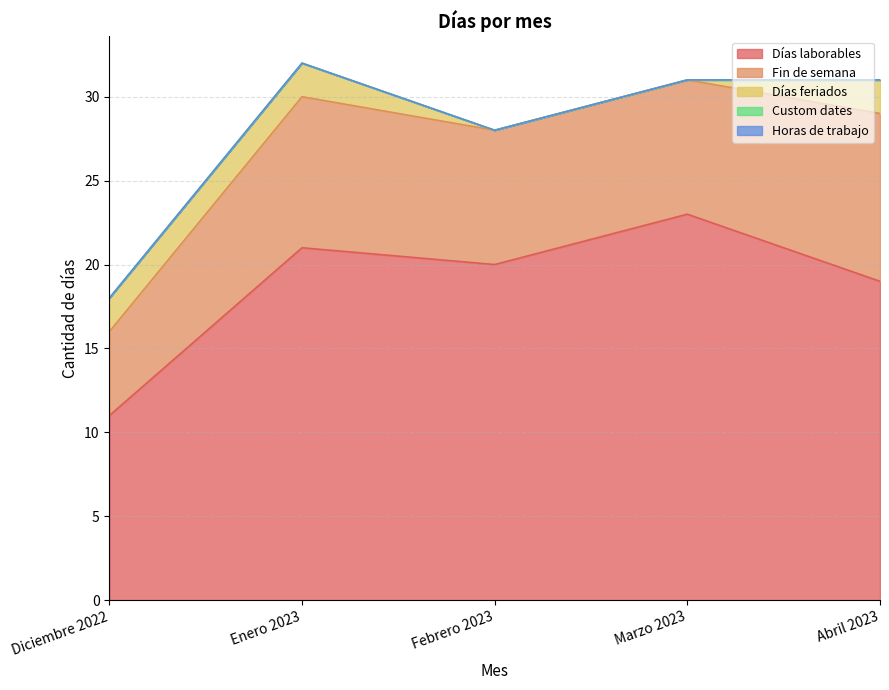

How many distinct data groups are displayed?

5